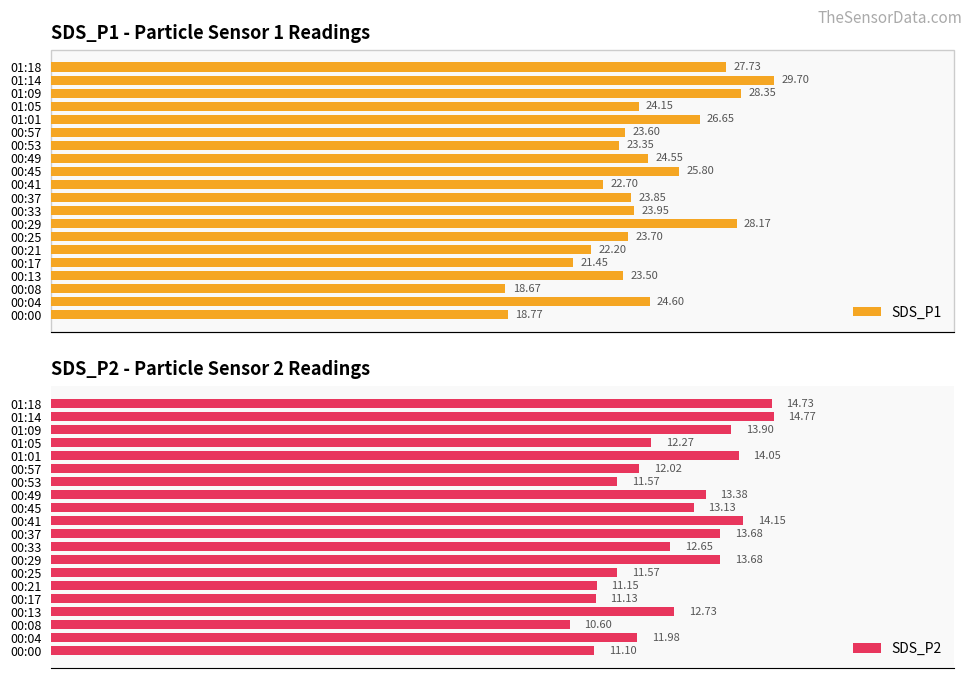

Rank the categories by SDS_P1 value from highest to lowest.

01:14, 01:09, 00:29, 01:18, 01:01, 00:45, 00:04, 00:49, 01:05, 00:33, 00:37, 00:25, 00:57, 00:13, 00:53, 00:41, 00:21, 00:17, 00:00, 00:08